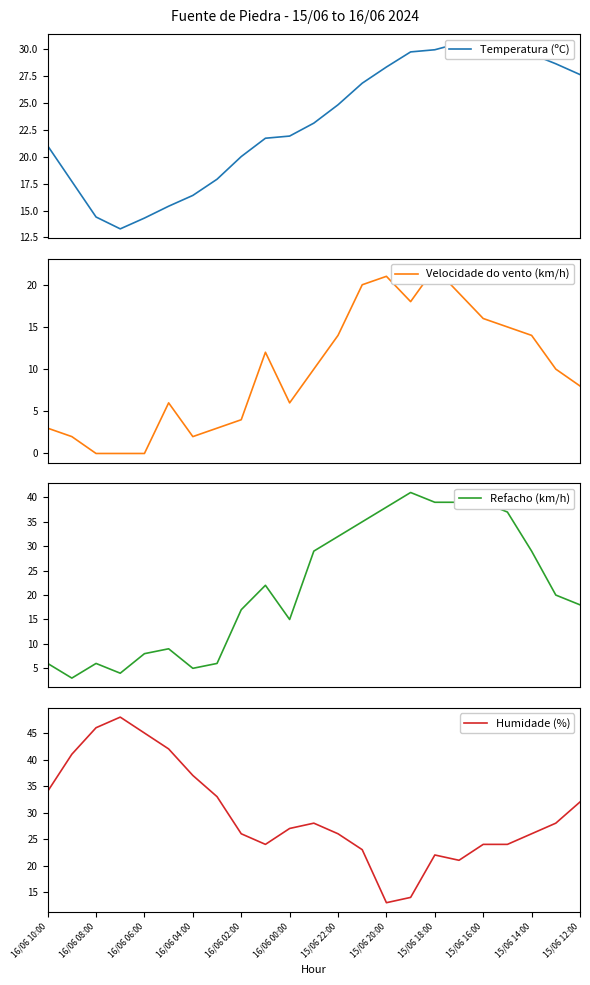

What is the maximum value for Refacho (km/h)?

41